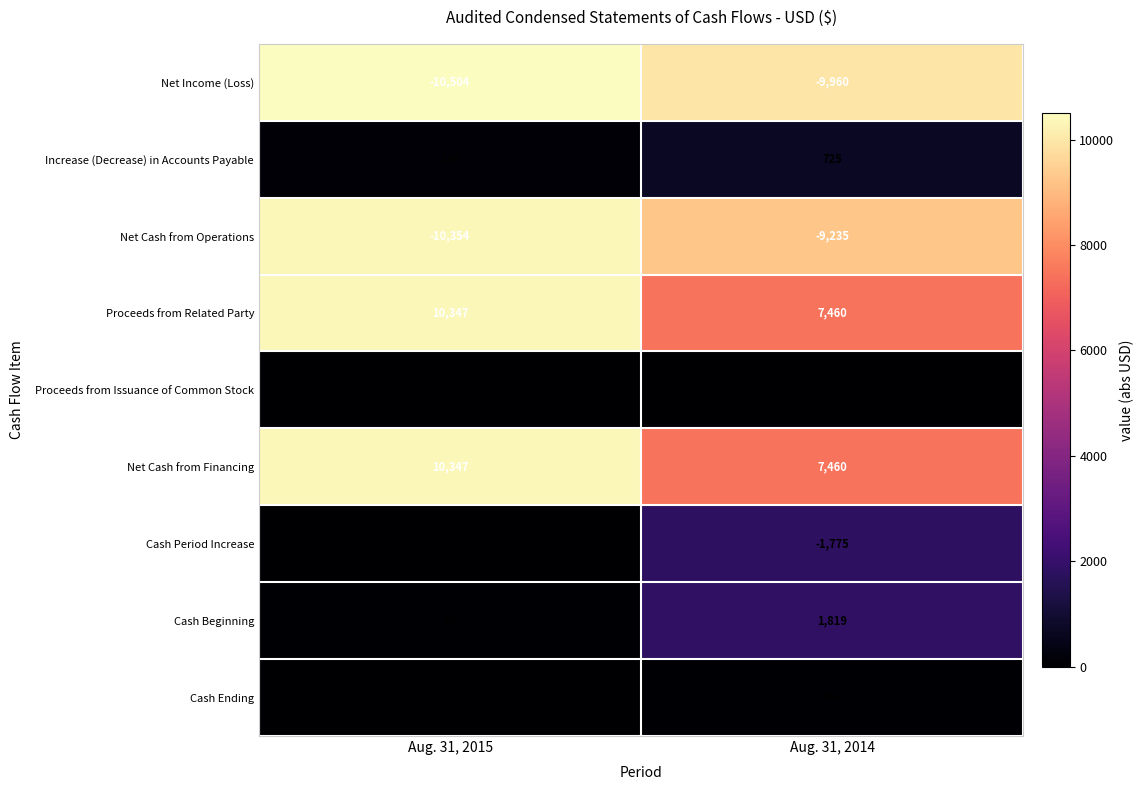

List the labels in order of Proceeds from Related Party value, largest first.

Aug. 31, 2015, Aug. 31, 2014